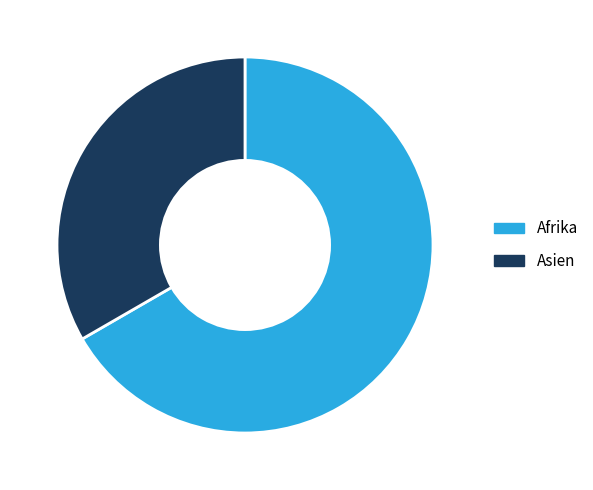

Which category has the smallest portion of the pie?

Asien